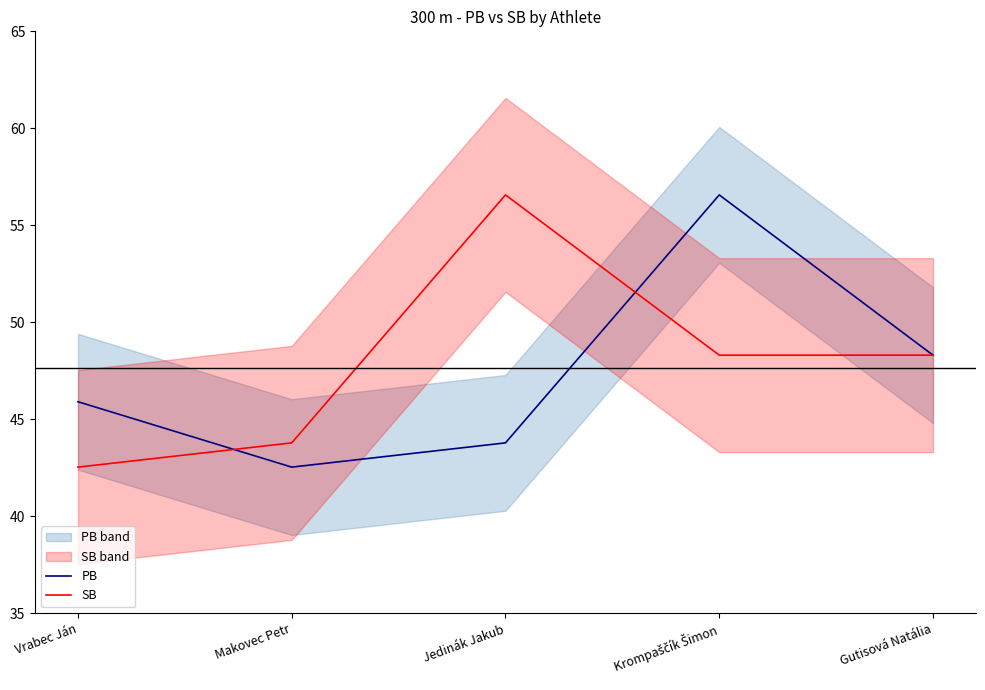

What is the sum of the SB values at Krompaščík Šimon and Jedinák Jakub?

104.9